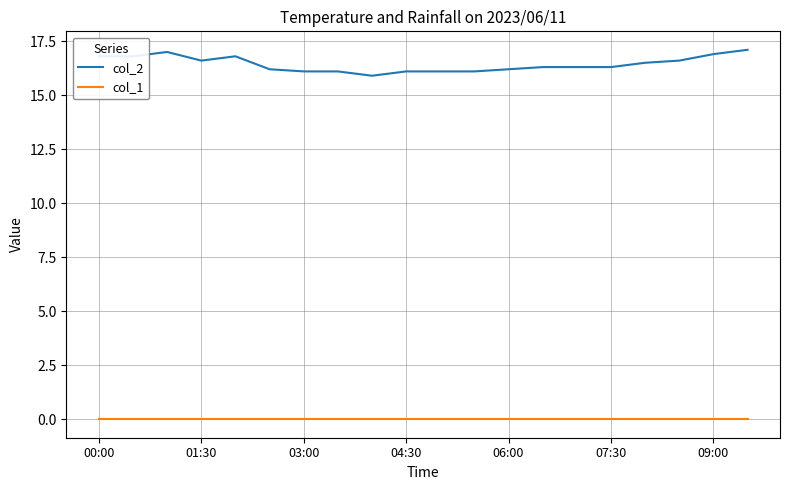

At how many categories does at least one series exceed 11?

20